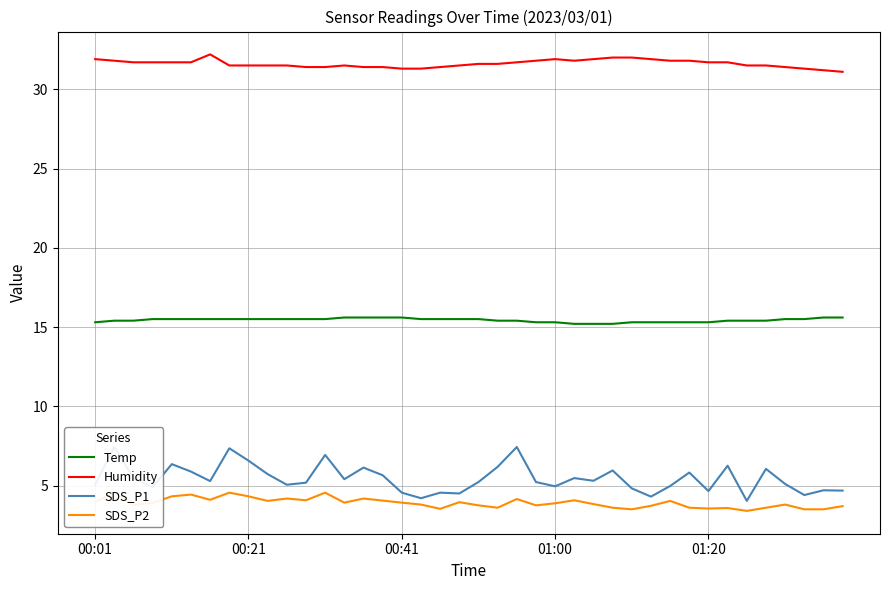

What is the approximate value of Humidity at 01:20?

31.7